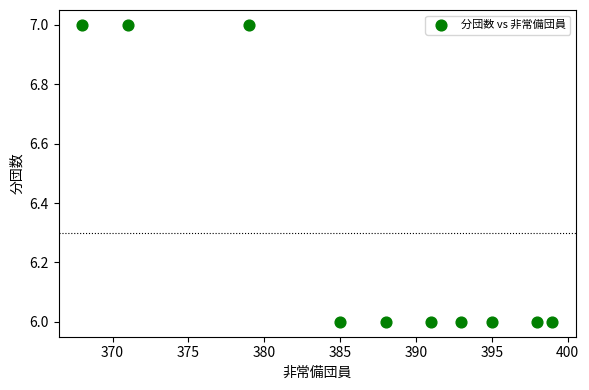

What is the average X value?

387